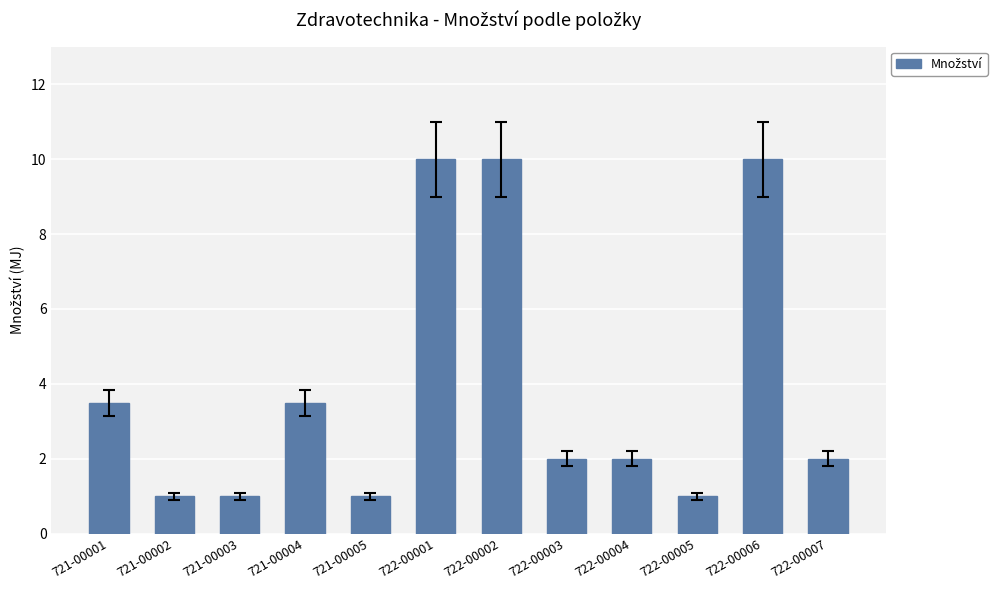

What is the change in value from 722-00003 to 722-00005?

-1.0